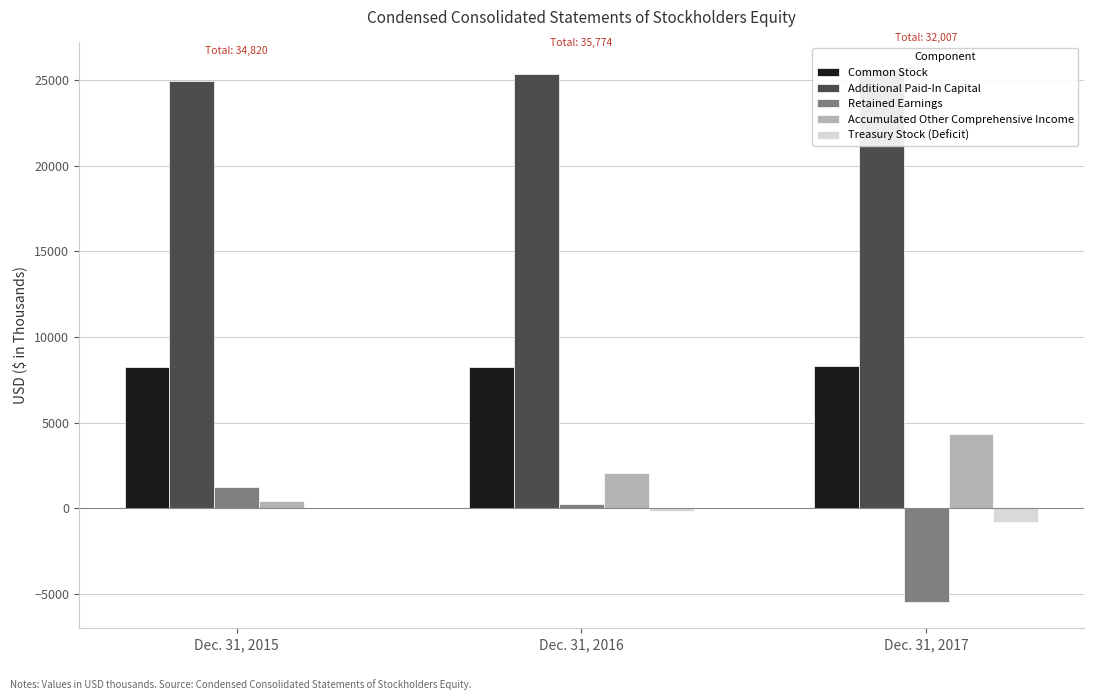

How many negative values does the Treasury Stock (Deficit) series have?

2